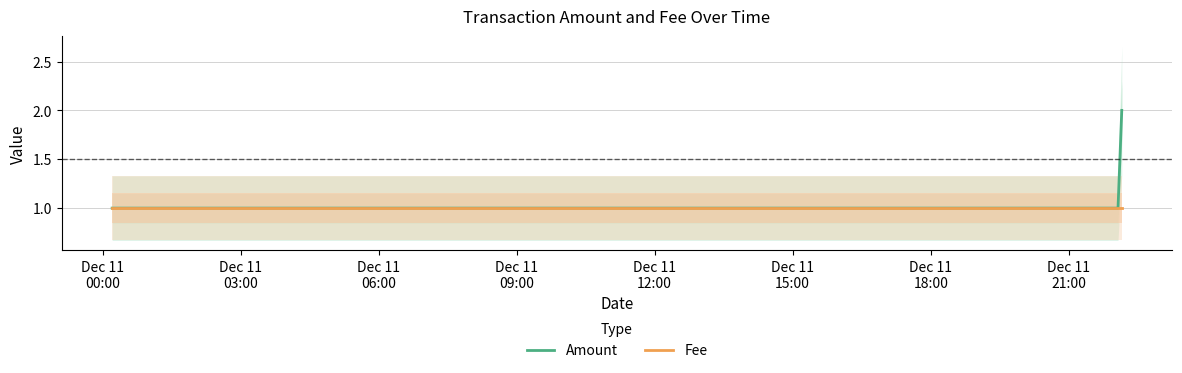

What is the average value of the Amount series?

1